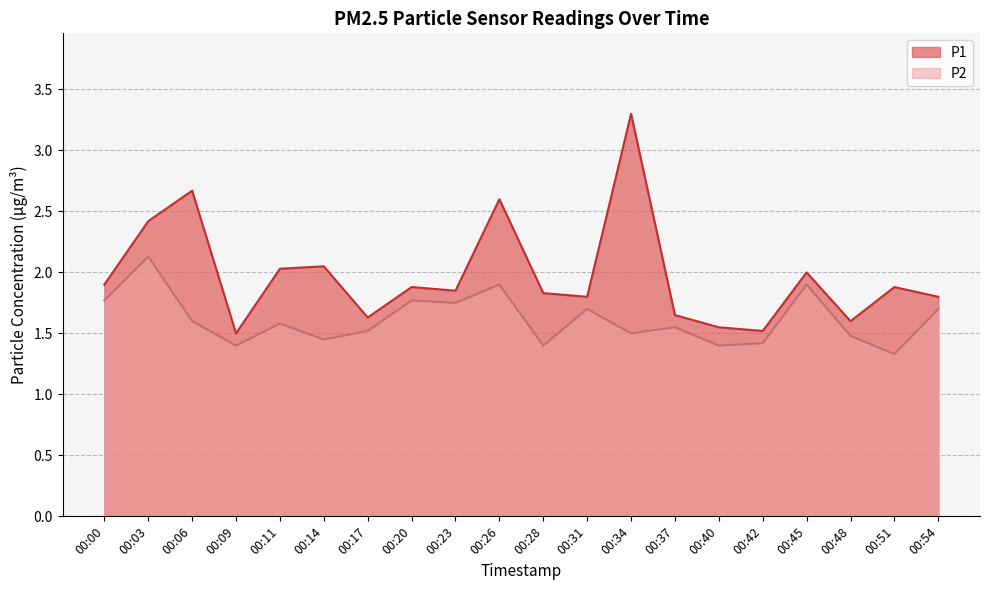

Is the value of P2 at 00:03 greater than the value of P1 at 00:20?

Yes